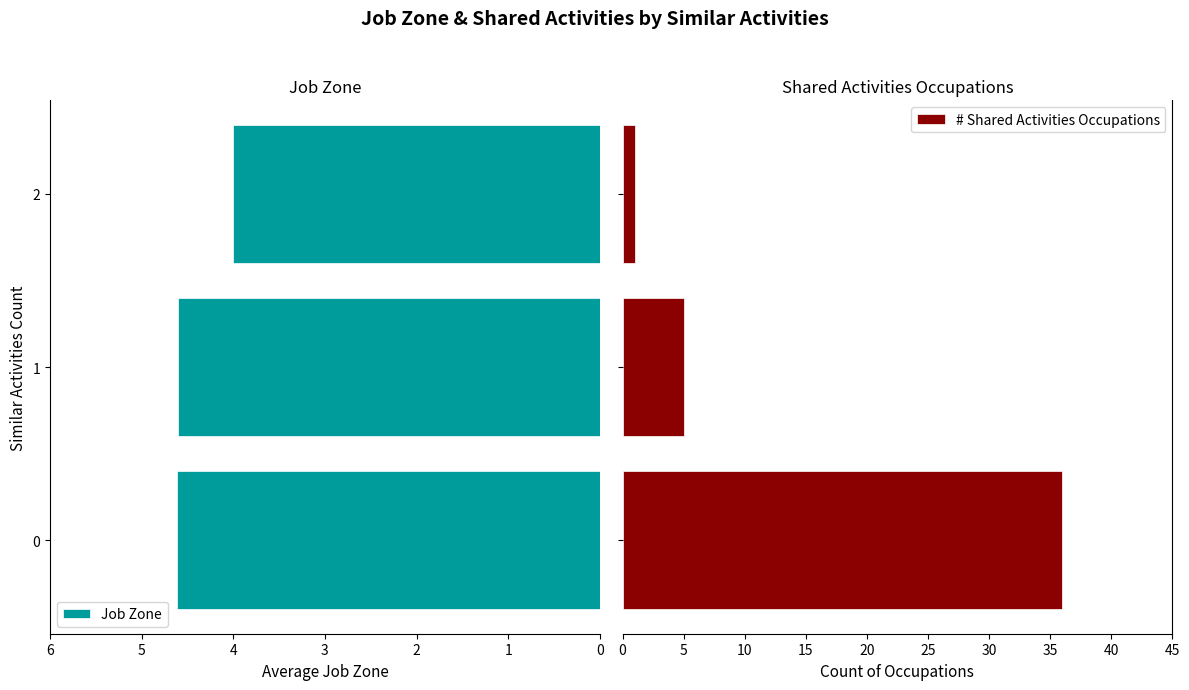

At 2, list the series in order from largest to smallest.

Job Zone, # Shared Activities Occupations